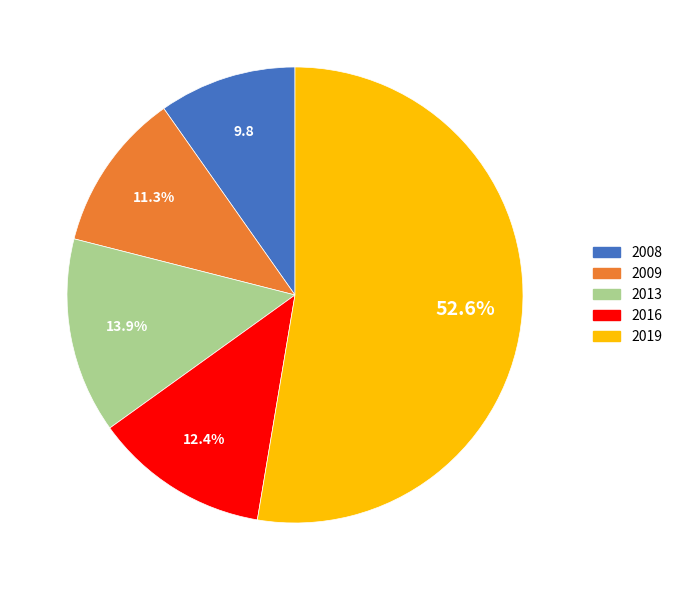

Which slice represents more than half of the pie?

2019